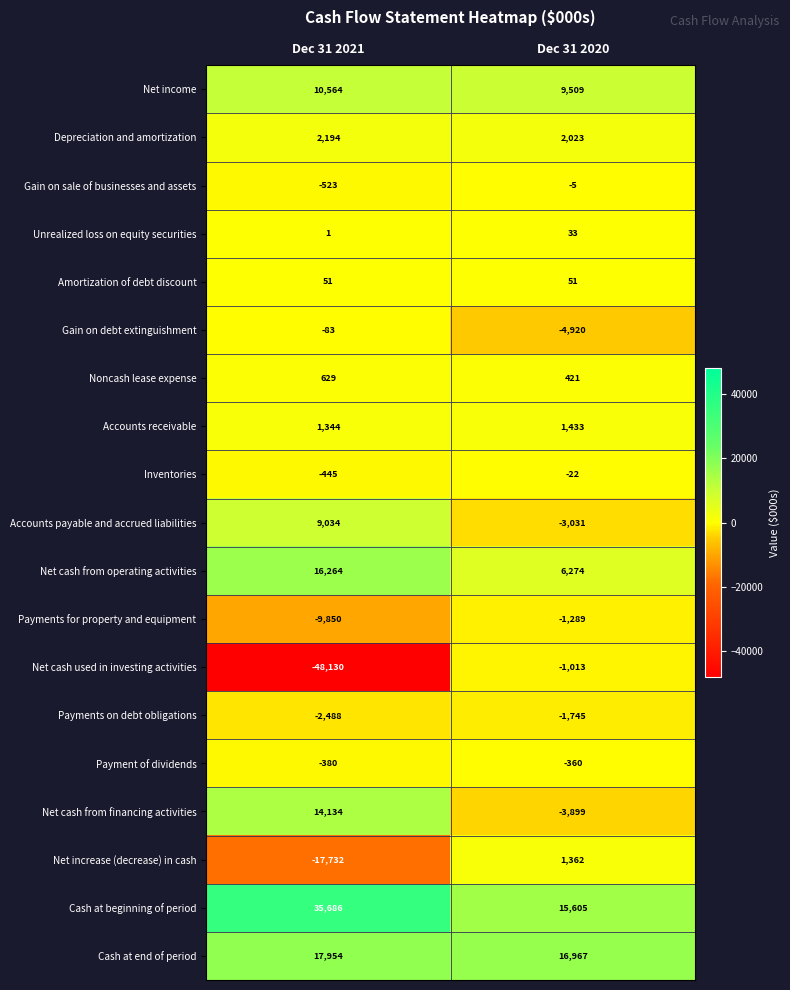

Is it true that Gain on debt extinguishment equals -133 at Dec 31 2021?

False